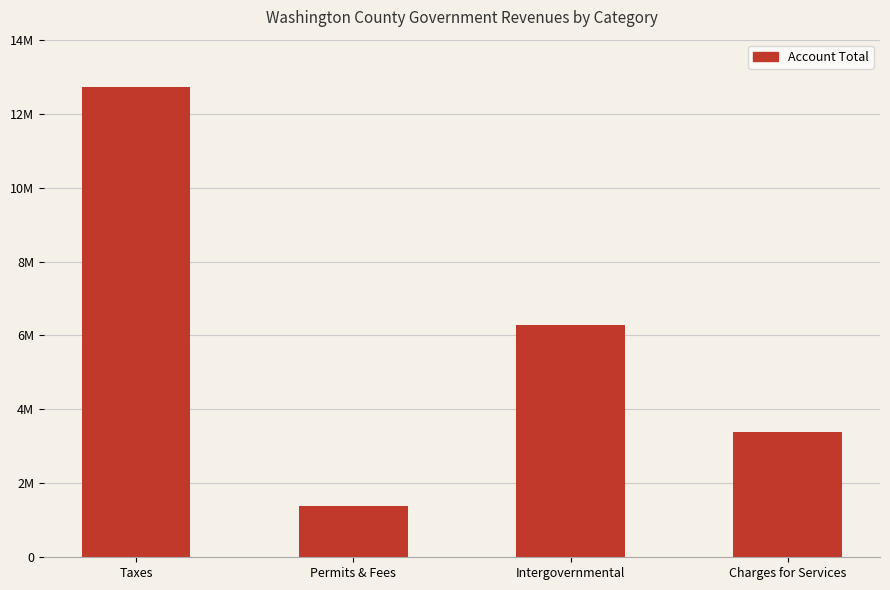

What is the greatest value displayed?

12729883